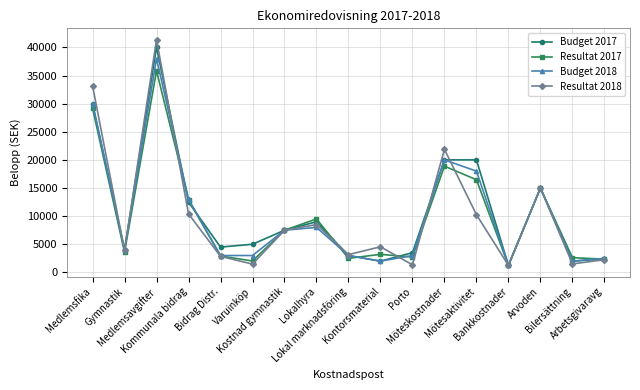

What is the difference between the highest and lowest values at Porto?

2150